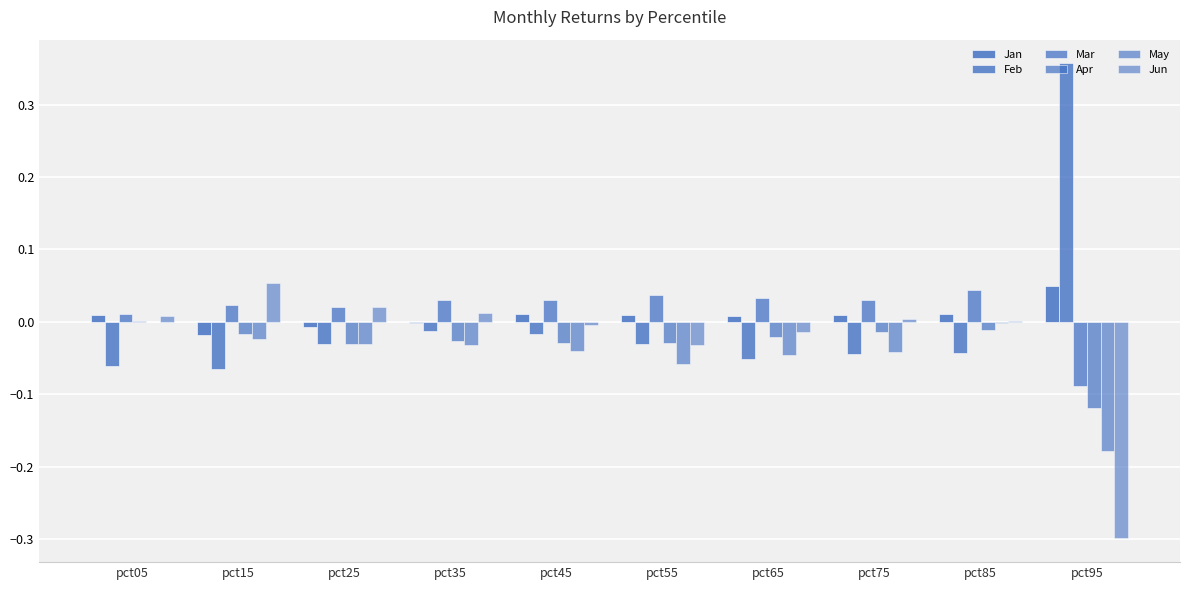

How many distinct data groups are displayed?

6